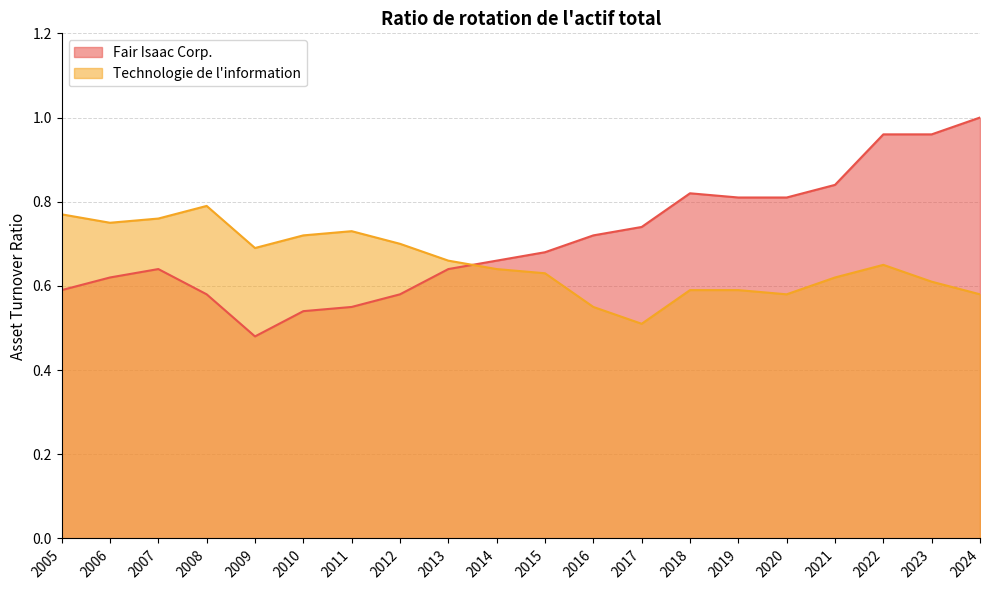

Which category has the lowest value in the Fair Isaac Corp. series?

2009